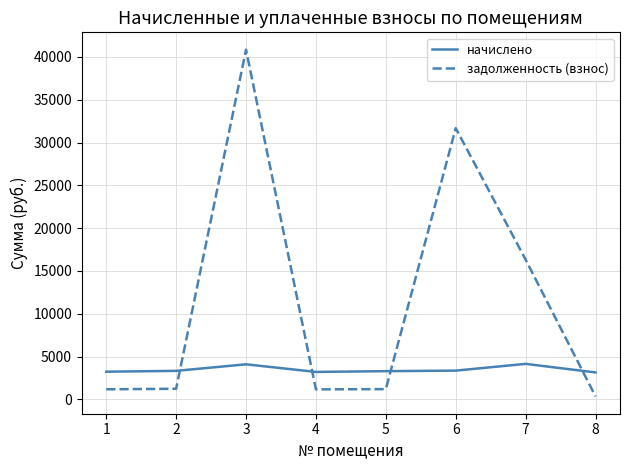

After their last crossing, which series has the higher values: задолженность (взнос) or начислено?

начислено